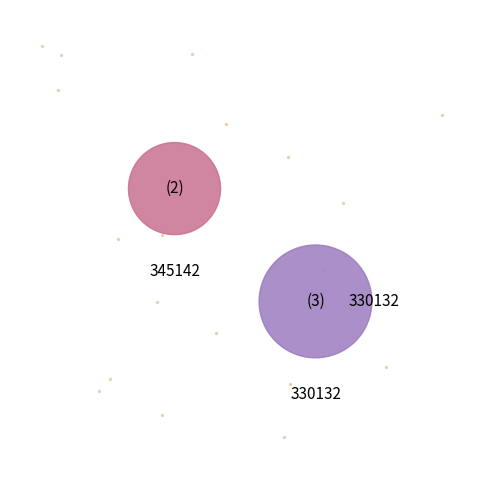

The 345142 slice represents 51% of the pie. True or false?

False